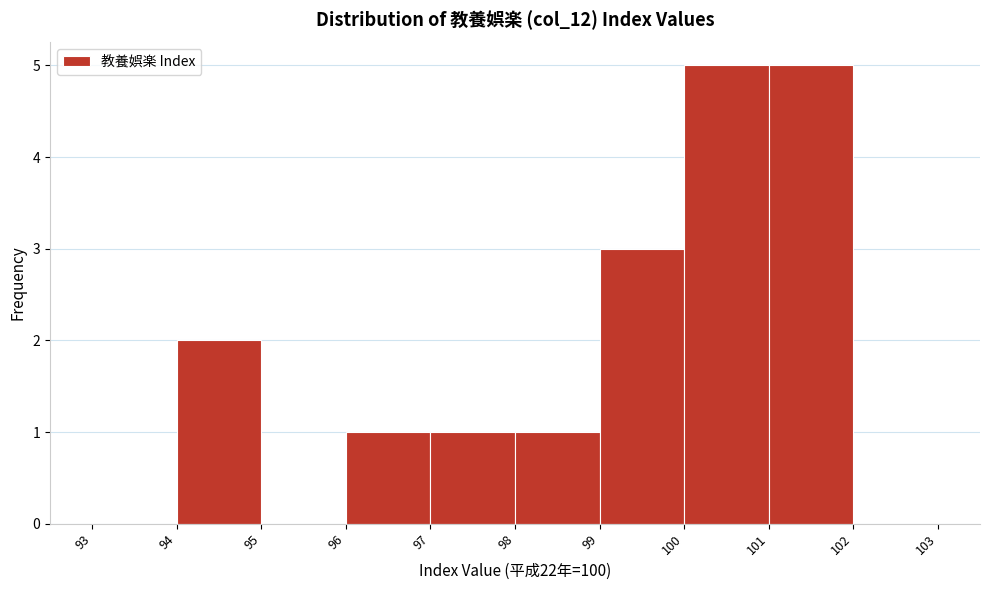

Reading left to right, list every bar in this chart as the range it spans on the x-axis followed by its height. The values are not printed on the chart, so give them approximately, as read against the axis.

93 to 94: 0
94 to 95: 2
95 to 96: 0
96 to 97: 1
97 to 98: 1
98 to 99: 1
99 to 100: 3
100 to 101: 5
101 to 102: 5
102 to 103: 0